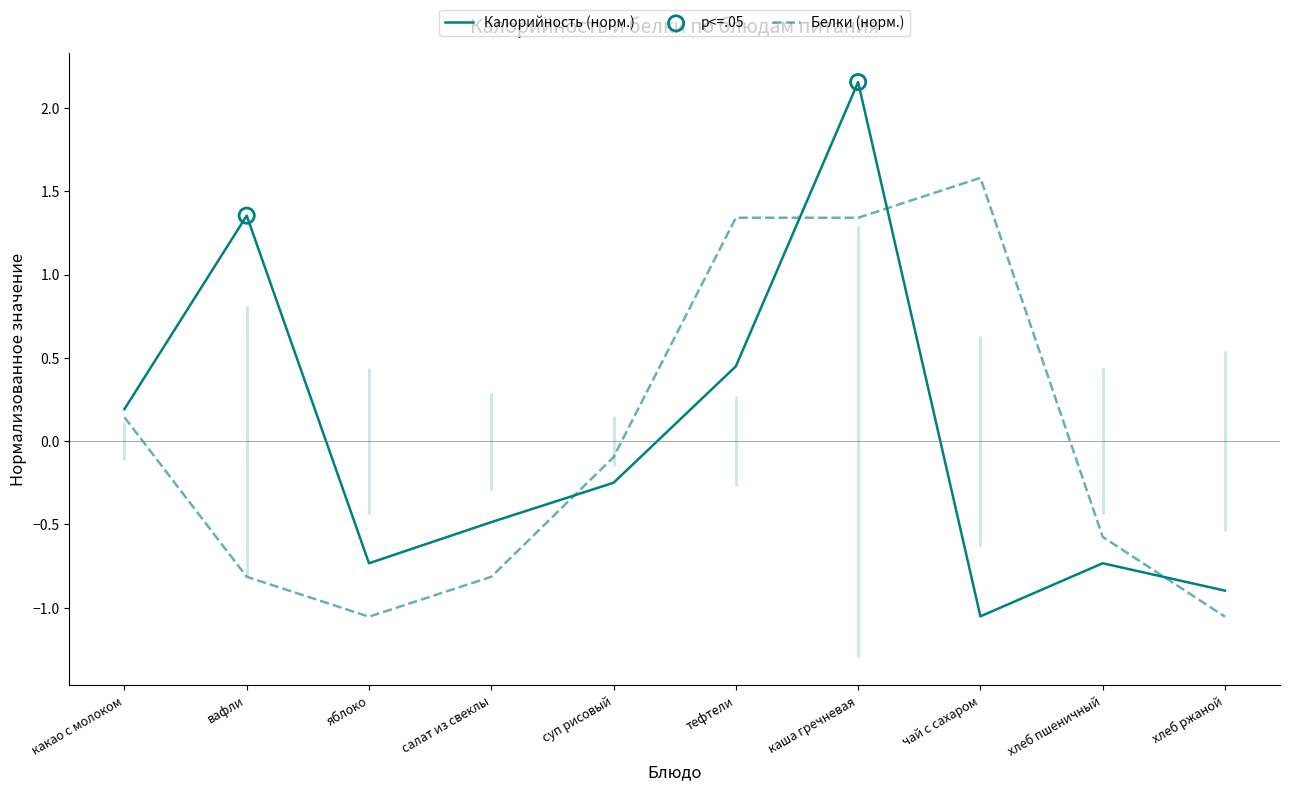

Which series has the largest total across all categories?

Белки